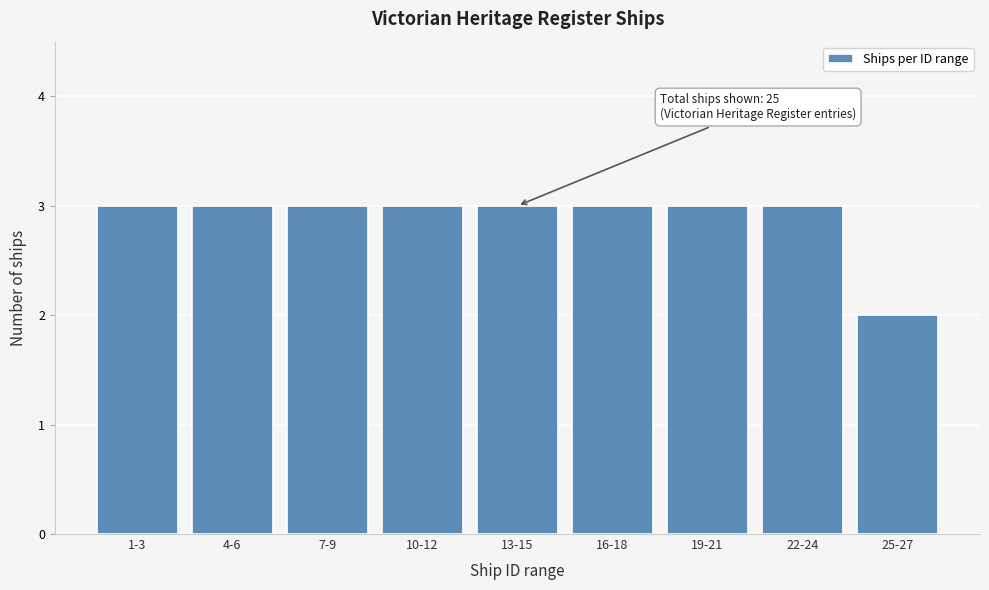

Reading left to right, extract all data points from this chart.

3	3	3	3	3	3	3	3	2